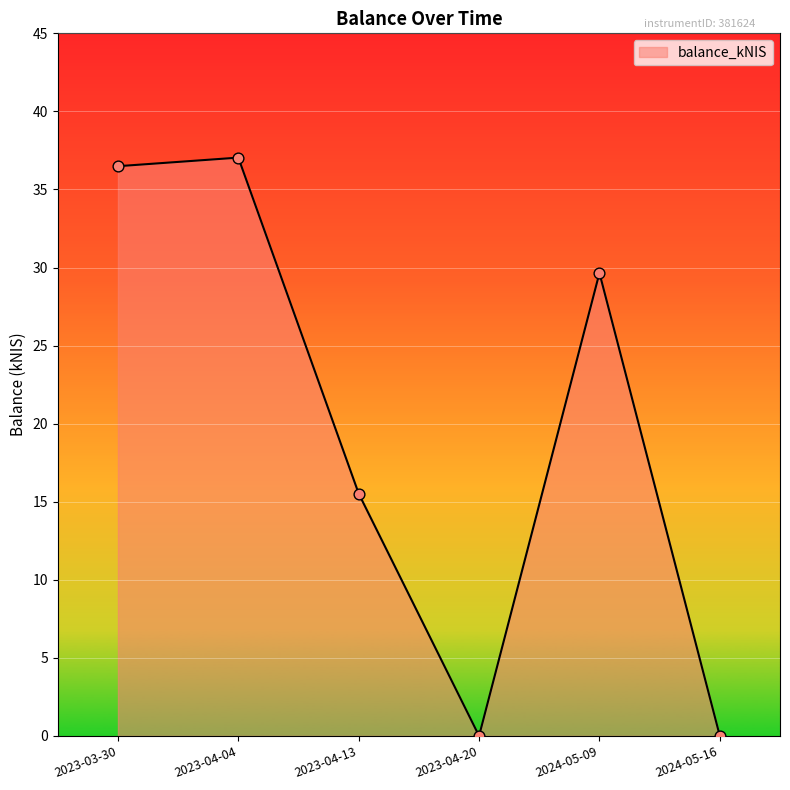

Which has a higher value, 2024-05-16 or 2023-04-13?

2023-04-13